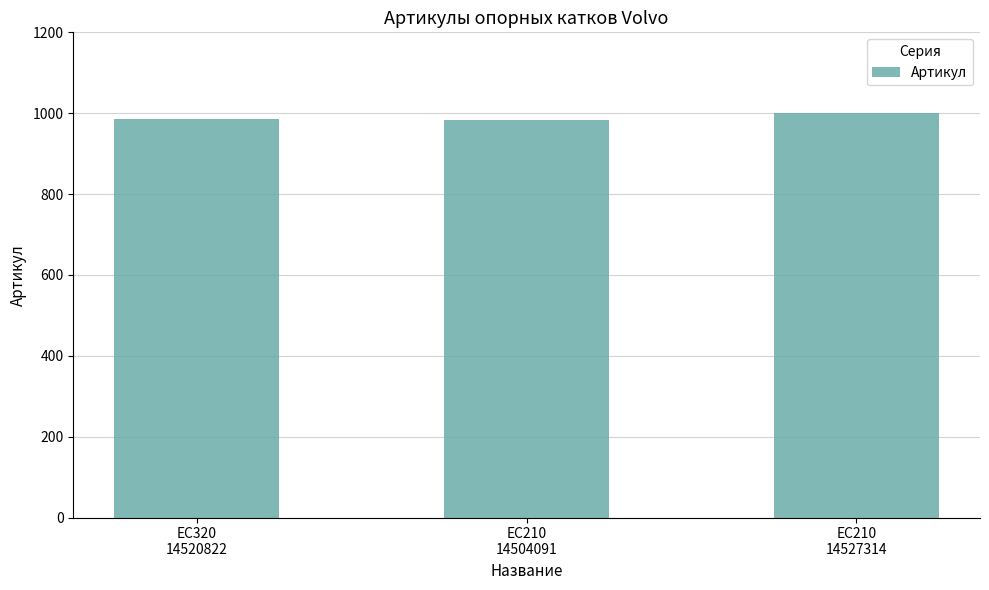

What is the greatest value displayed?

1000